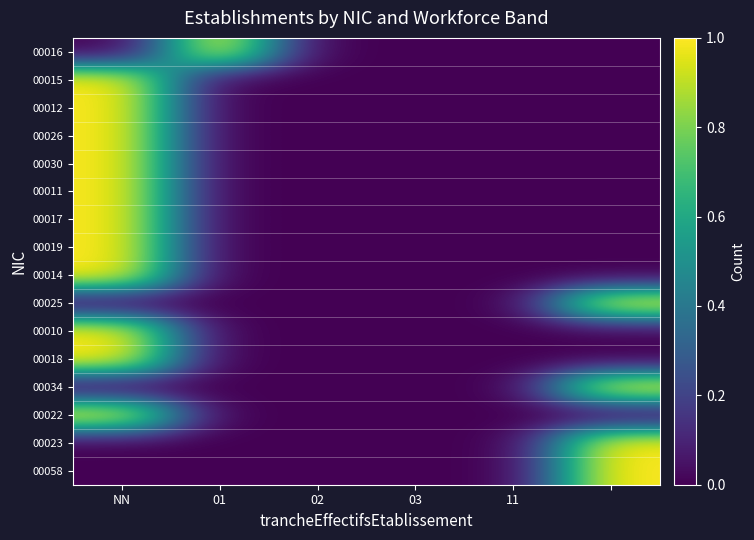

Rank the series by their maximum value, from highest to lowest.

00016, 00015, 00012, 00026, 00030, 00011, 00017, 00019, 00014, 00025, 00010, 00018, 00034, 00022, 00023, 00058